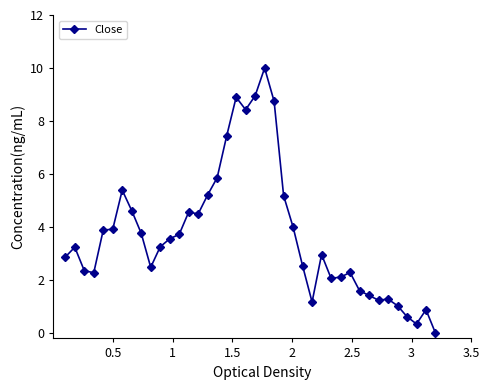

What is the maximum value shown in the chart?

10.0